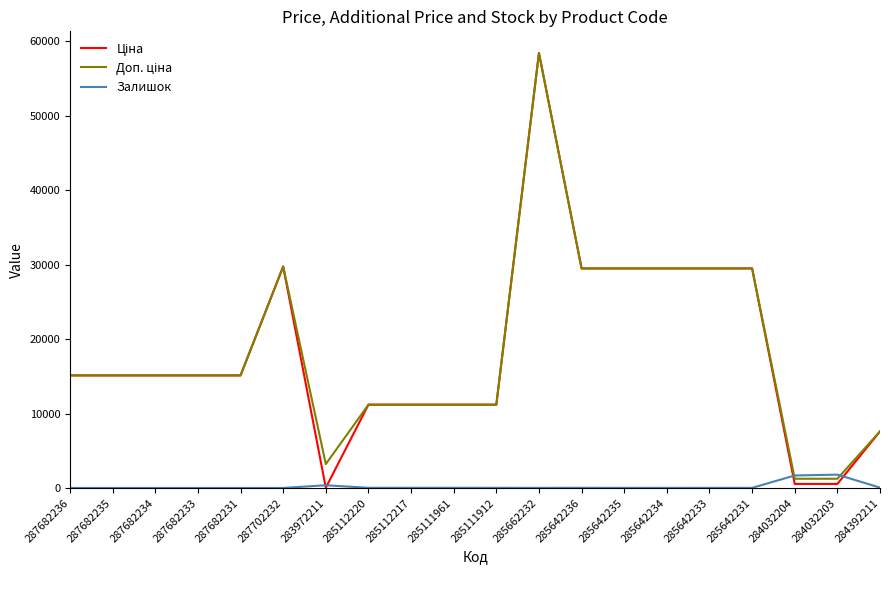

True or false: Залишок has a value of 10.0 at 285642234.

True